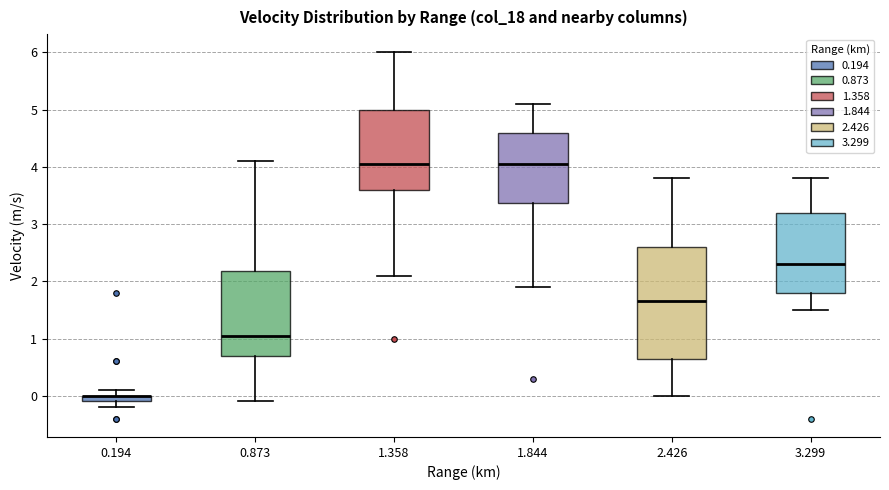

Comparing the boxes themselves (not the whiskers), which one is the tallest?

2.426